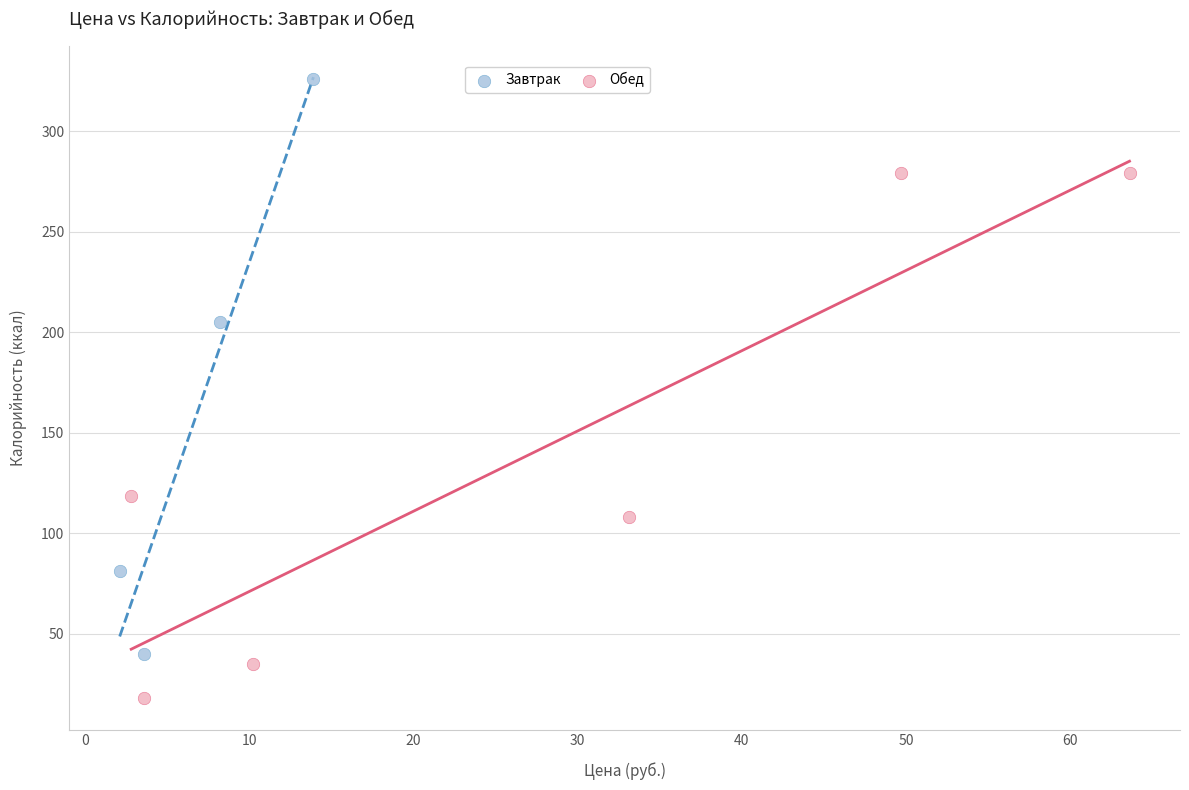

What are all the series names shown in the legend?

Завтрак, Обед